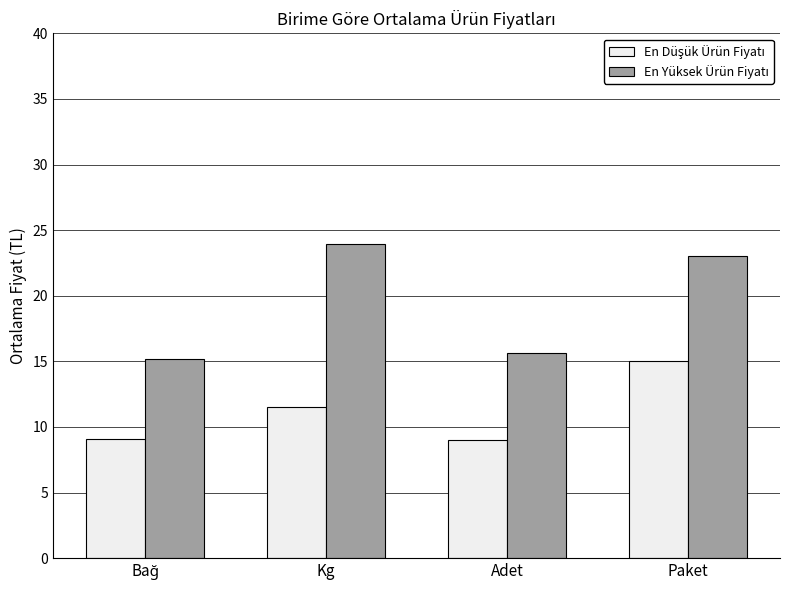

What is the total value across all series at Paket?

38.0